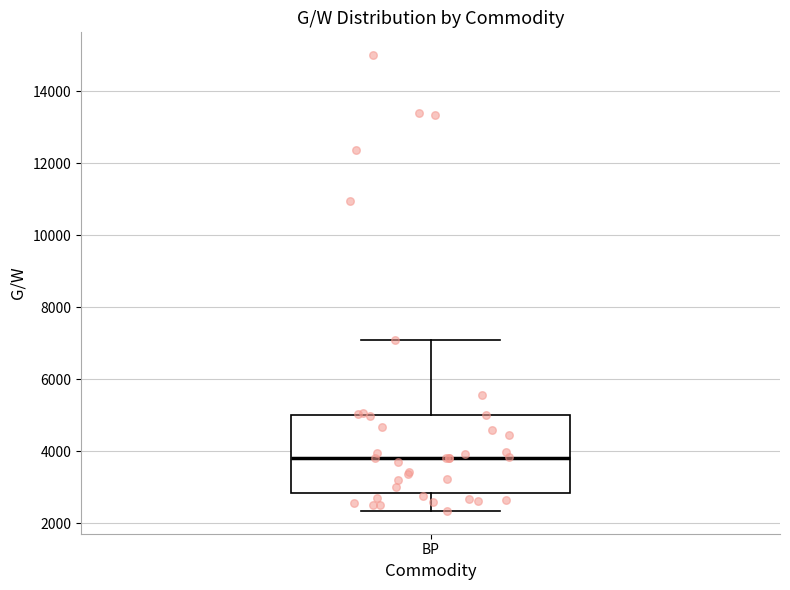

Where does the median line of the box for BP sit on the y-axis? The values are not printed on the chart, so give them approximately, as read against the axis.

3800